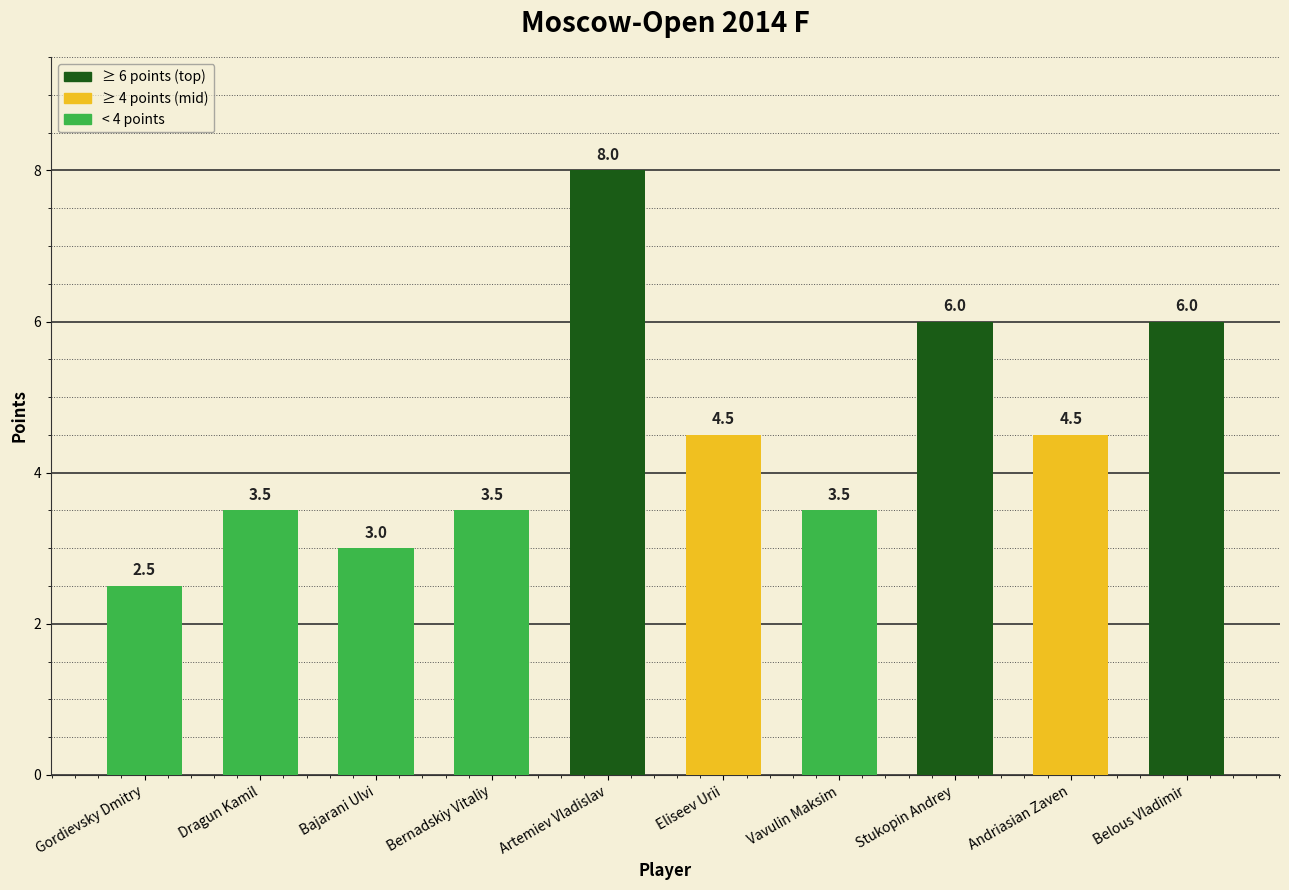

Reading left to right, extract all data points from this chart.

Gordievsky Dmitry=2.5	Dragun Kamil=3.5	Bajarani Ulvi=3.0	Bernadskiy Vitaliy=3.5	Artemiev Vladislav=8.0	Eliseev Urii=4.5	Vavulin Maksim=3.5	Stukopin Andrey=6.0	Andriasian Zaven=4.5	Belous Vladimir=6.0